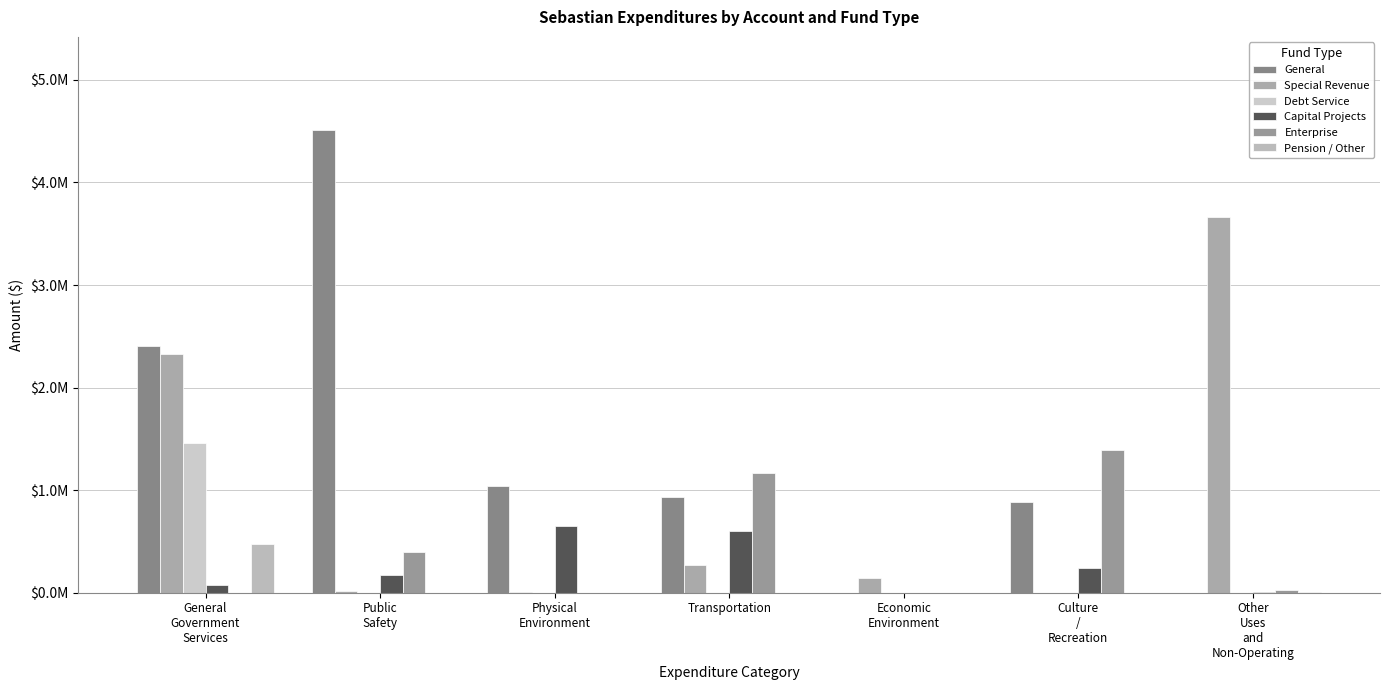

What is the difference between the second highest and minimum values in the Pension / Other series?

5647